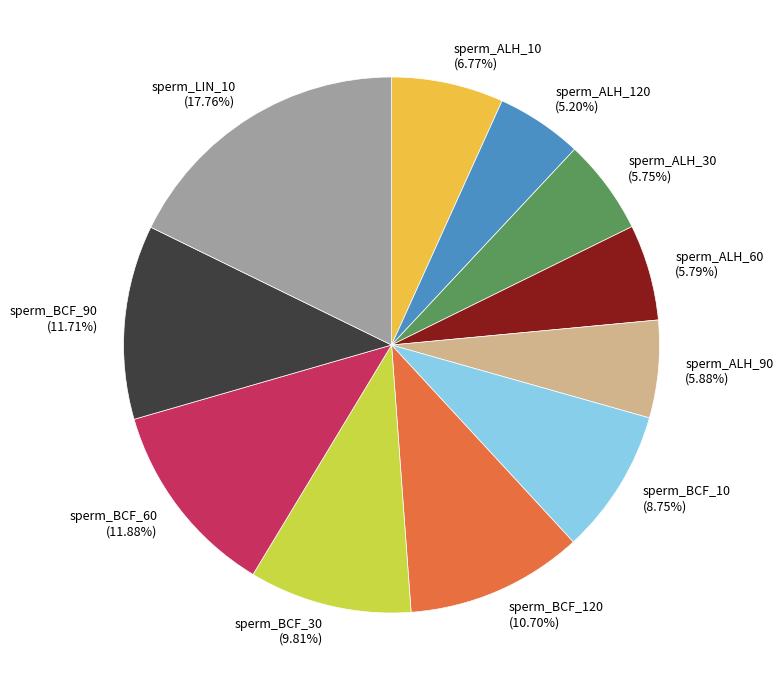

Which has a higher value, sperm_LIN_10 or sperm_BCF_90?

sperm_LIN_10